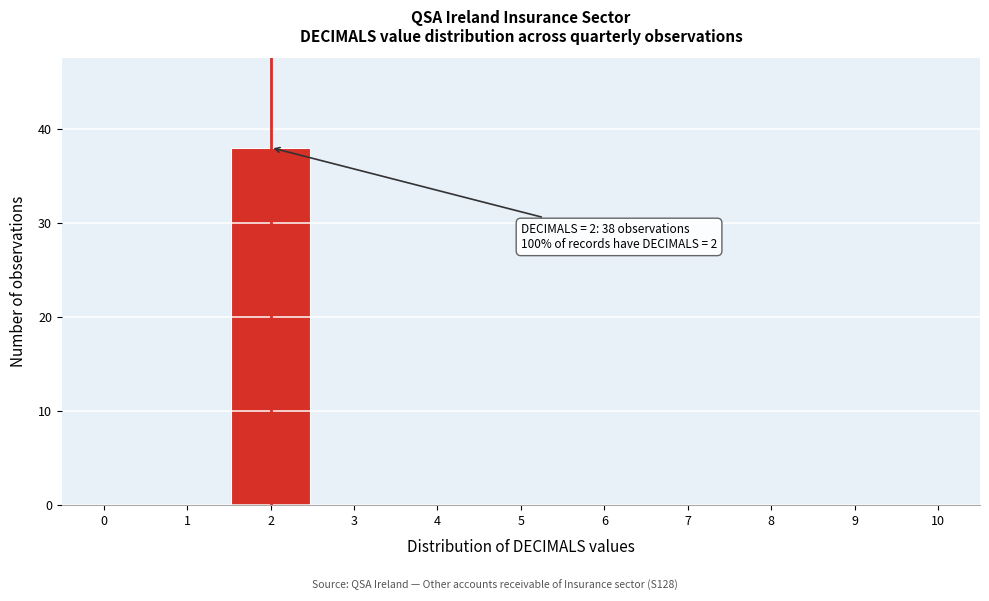

Over which range of the x-axis is the bar tallest?

1.5 to 2.5